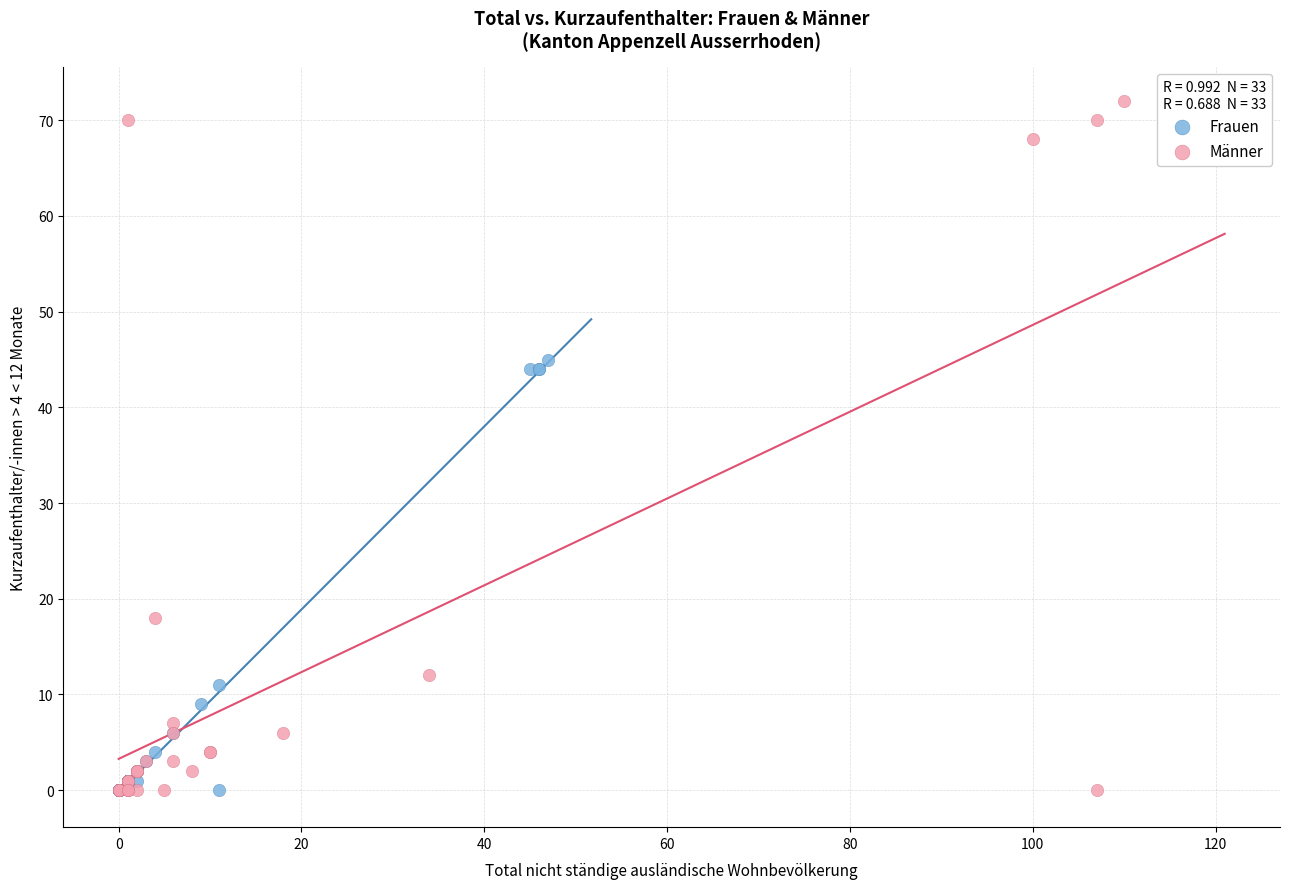

What are all the series names shown in the legend?

Frauen, Männer